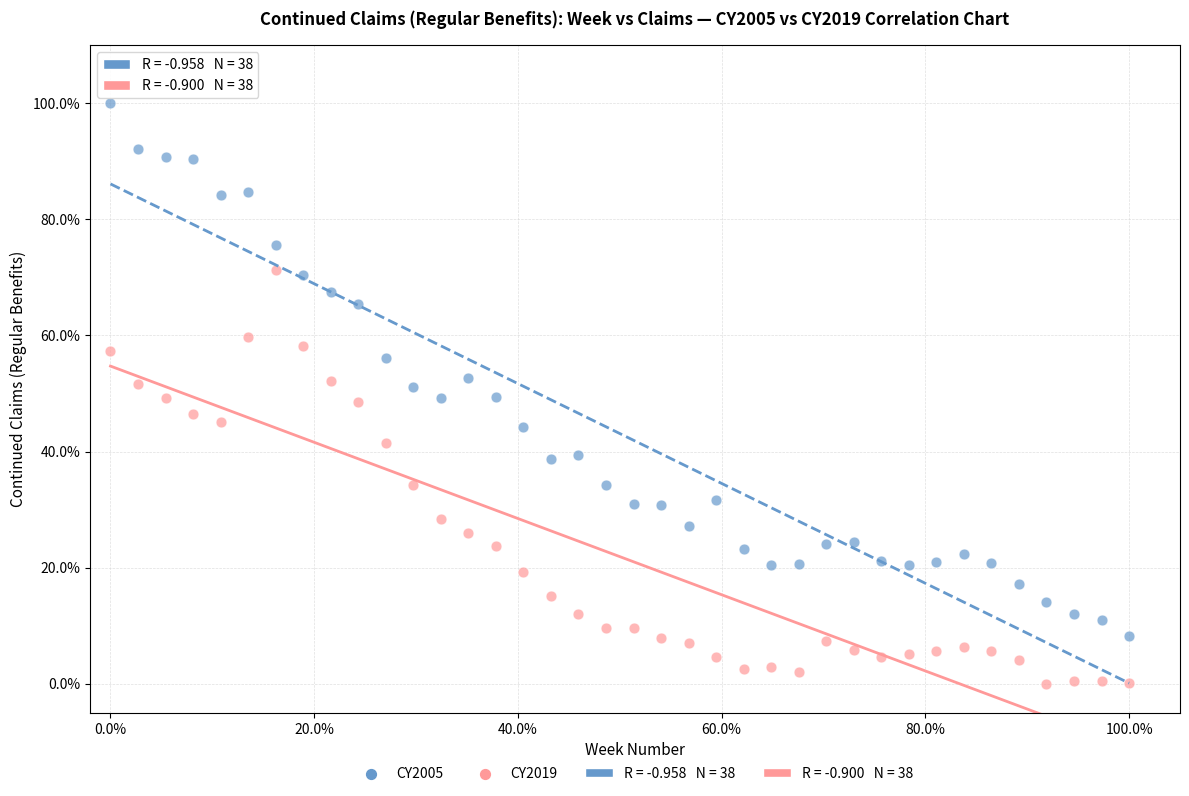

Which series reaches the minimum Y coordinate?

CY2019